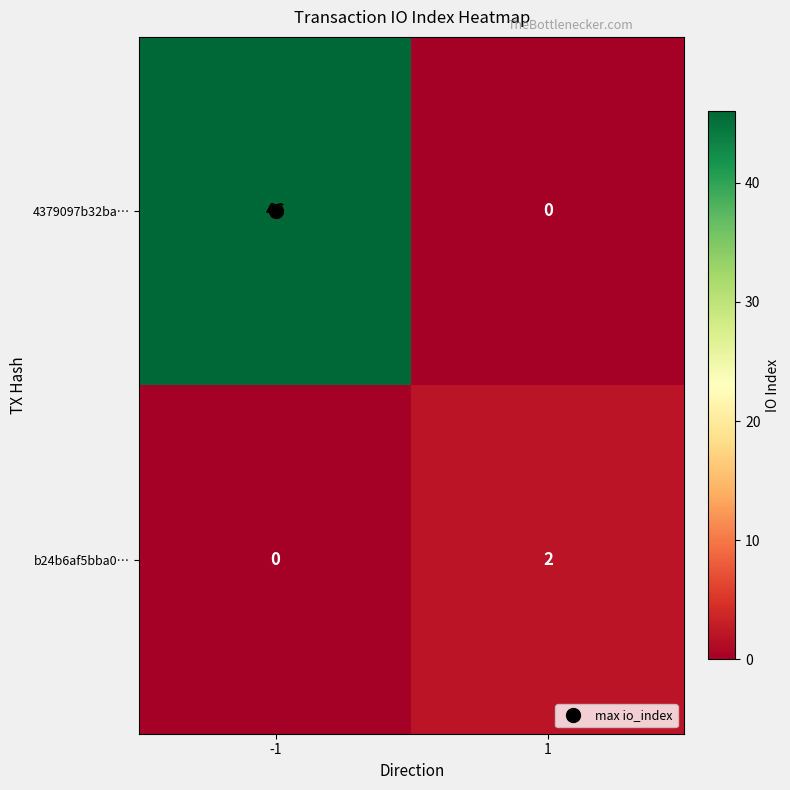

What is the spread (max minus min) of values at -1?

46